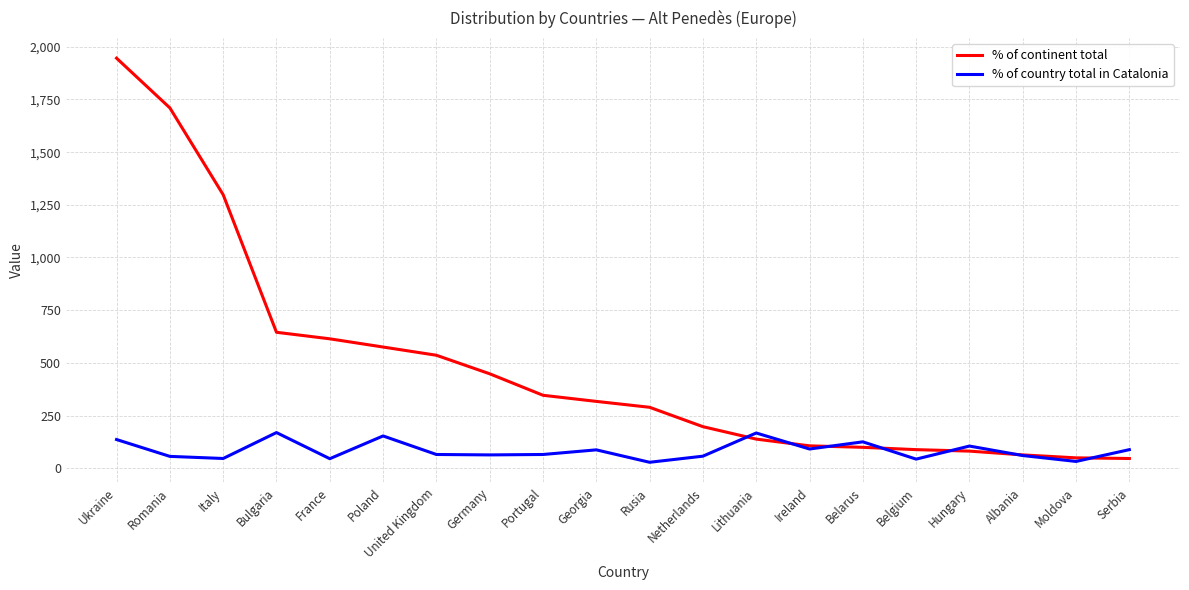

The % of country total in Catalonia series shows 91 at Ireland. True or false?

True